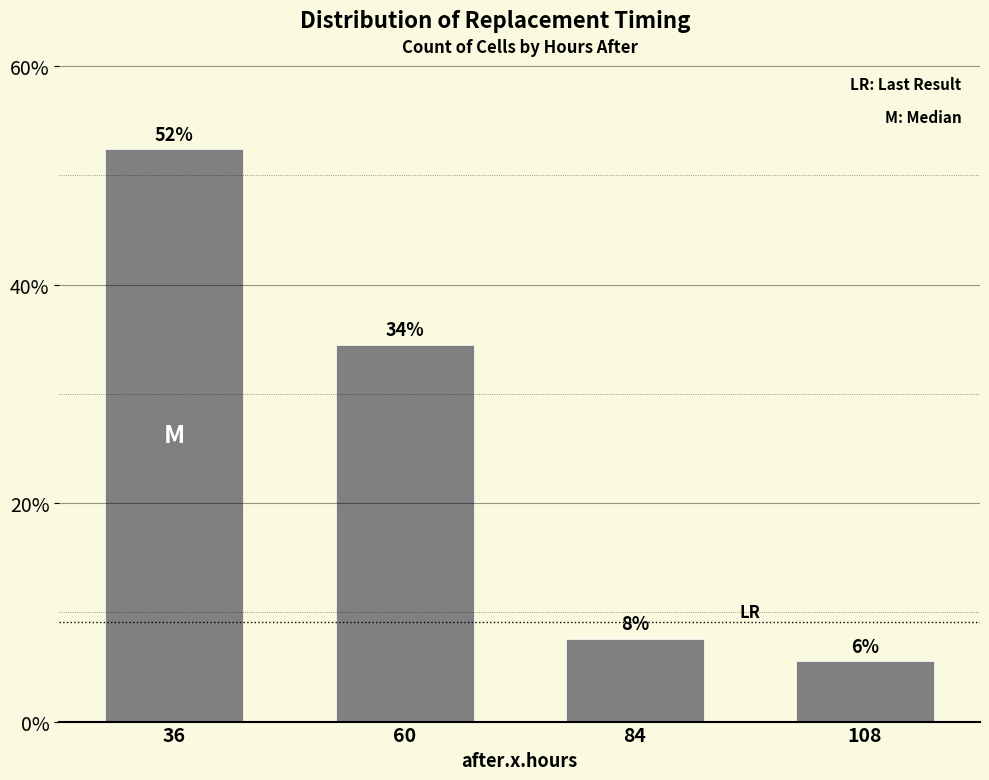

What is the smallest value displayed?

5.5